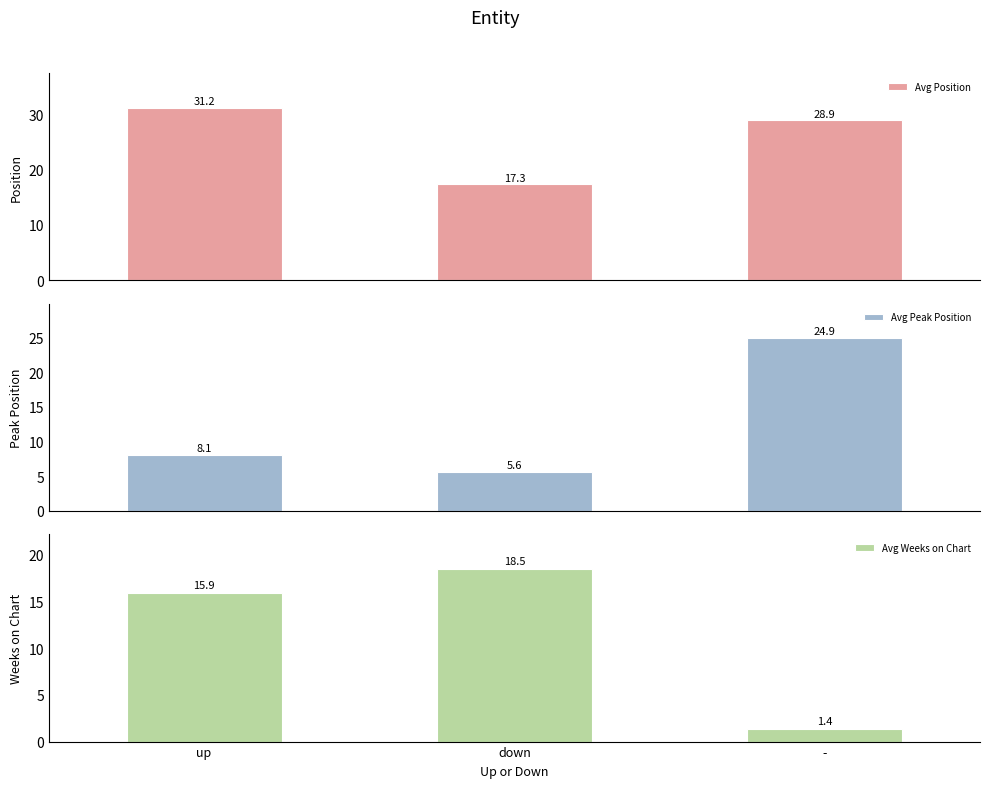

Is the value of Avg Weeks on Chart at down greater than the value of Avg Position at up?

No